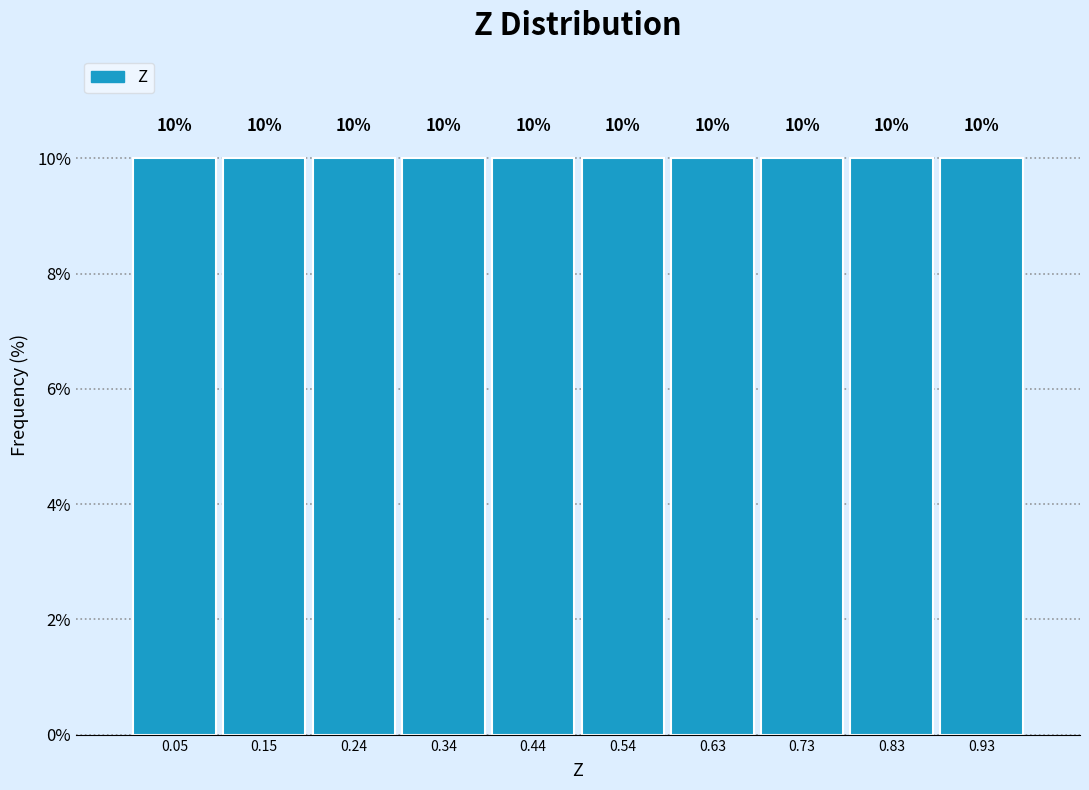

How tall is the bar that spans 0.10 to 0.20 on the x-axis? The bar edges are not printed on the chart, so give them approximately, as read against the axis.

10